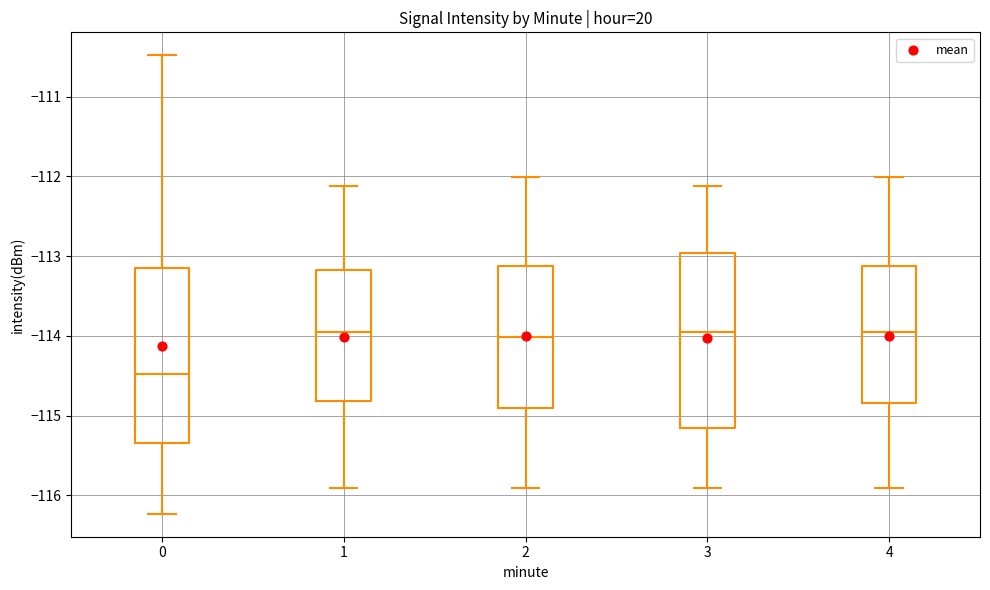

Reading left to right, read every box against the y-axis: the position of its median line, the range the box covers, and the ends of its whiskers. The values are not printed on the chart, so give them approximately, as read against the axis.

0: median -114.5, box -115.3 to -113.2, whiskers -116.2 to -110.5
1: median -114.0, box -114.8 to -113.2, whiskers -115.9 to -112.1
2: median -114.0, box -114.9 to -113.1, whiskers -115.9 to -112.0
3: median -114.0, box -115.2 to -113.0, whiskers -115.9 to -112.1
4: median -114.0, box -114.8 to -113.1, whiskers -115.9 to -112.0